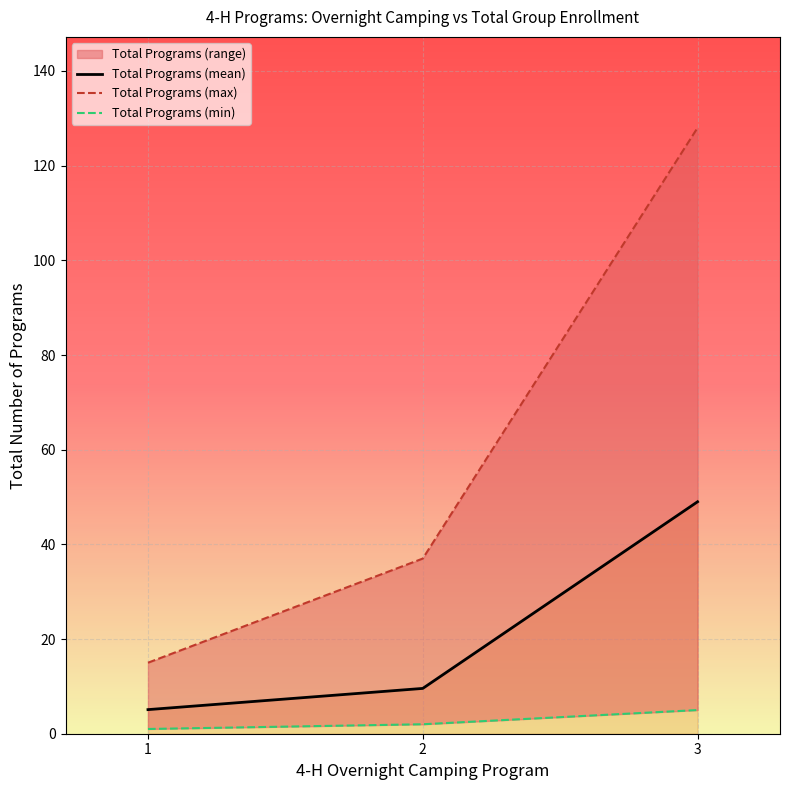

How many lines are shown in the chart?

3